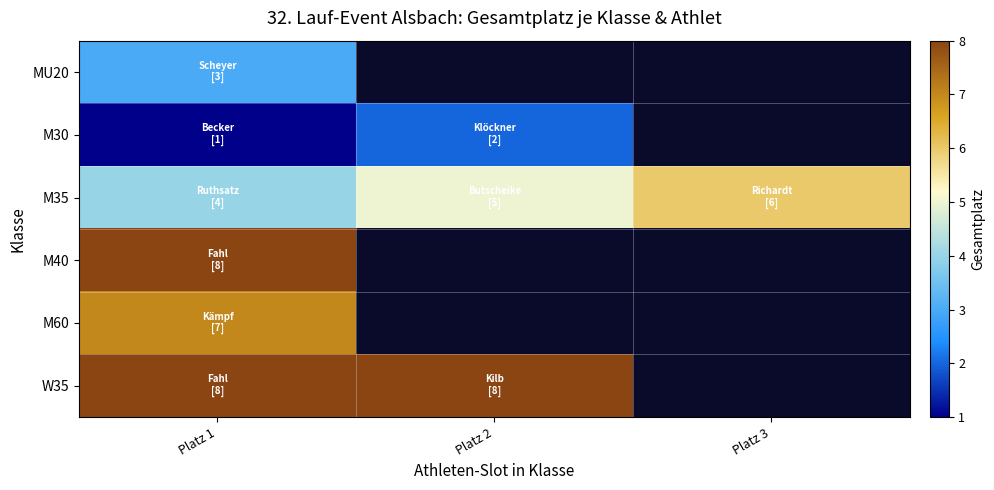

Where is M30 nearest to the value 1?

Platz 1